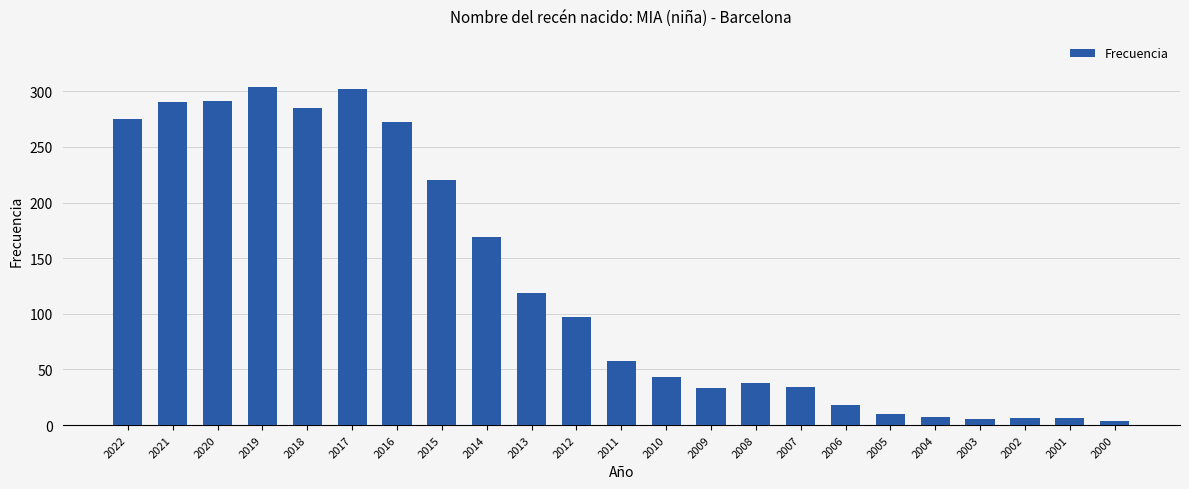

The value at 2022 is 275. True or false?

True